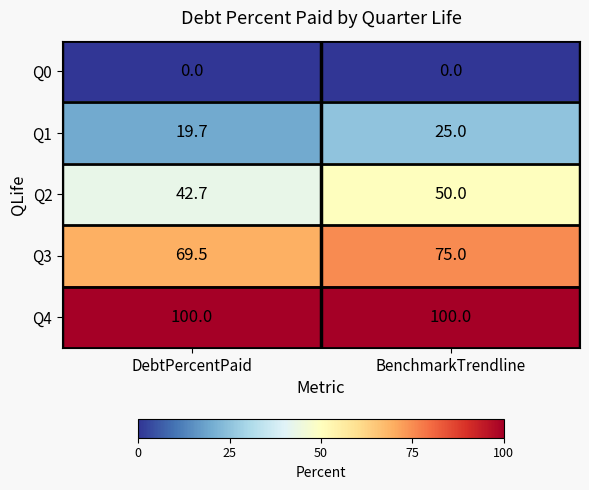

The Q1 series shows 44.7 at BenchmarkTrendline. True or false?

False